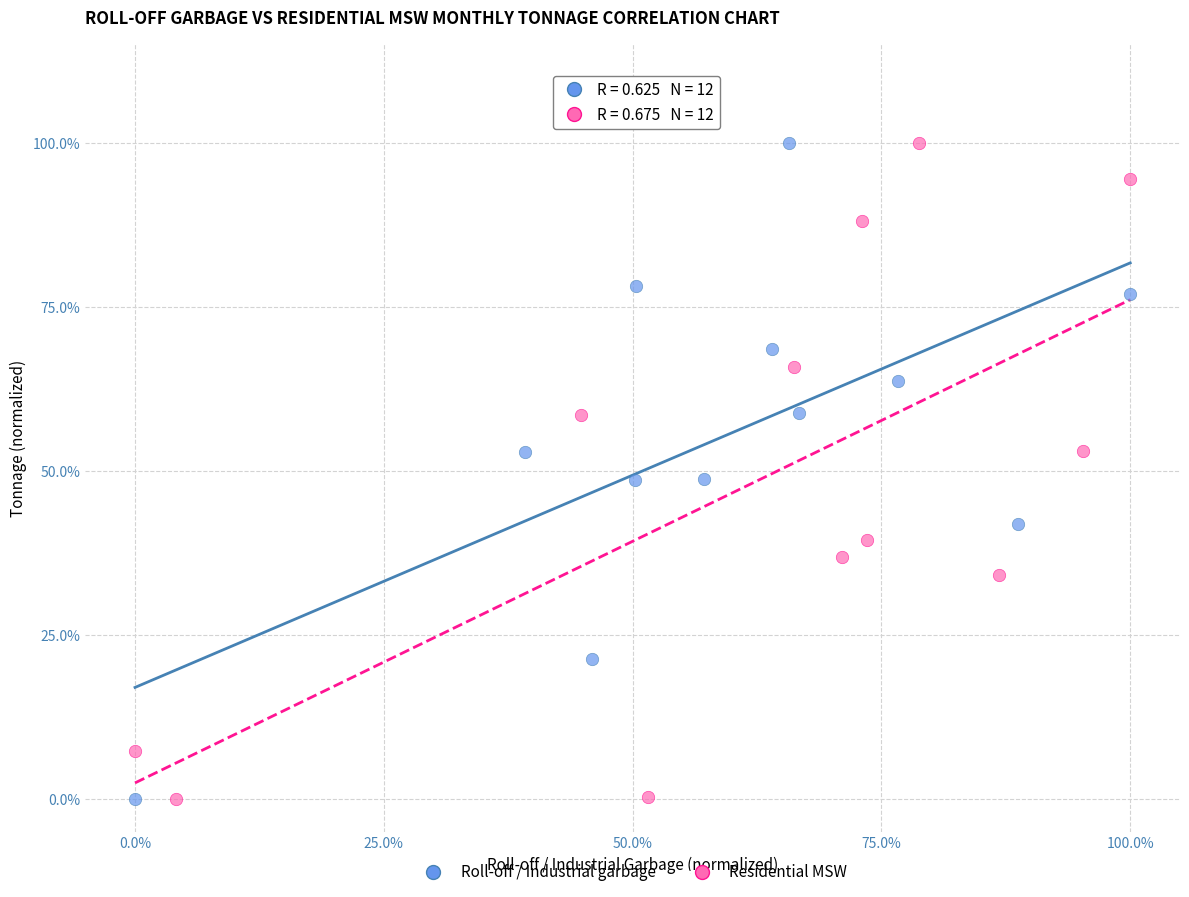

What are all the series names shown in the legend?

Roll-off / Industrial garbage, Residential MSW